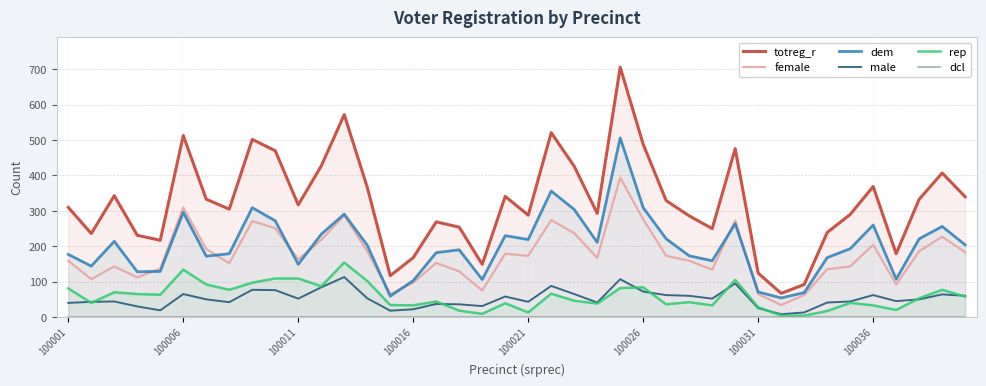

What is the spread (max minus min) of values at 14?

117